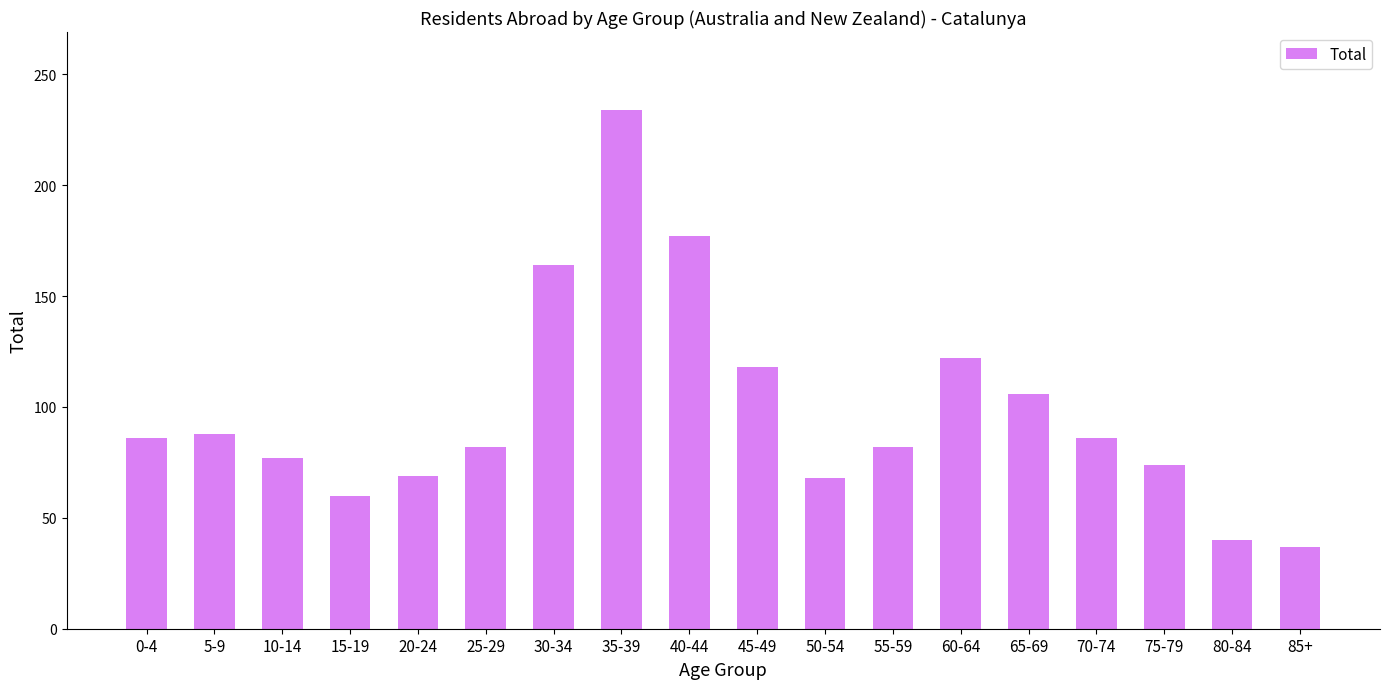

Which label corresponds to the largest value in the chart?

35-39